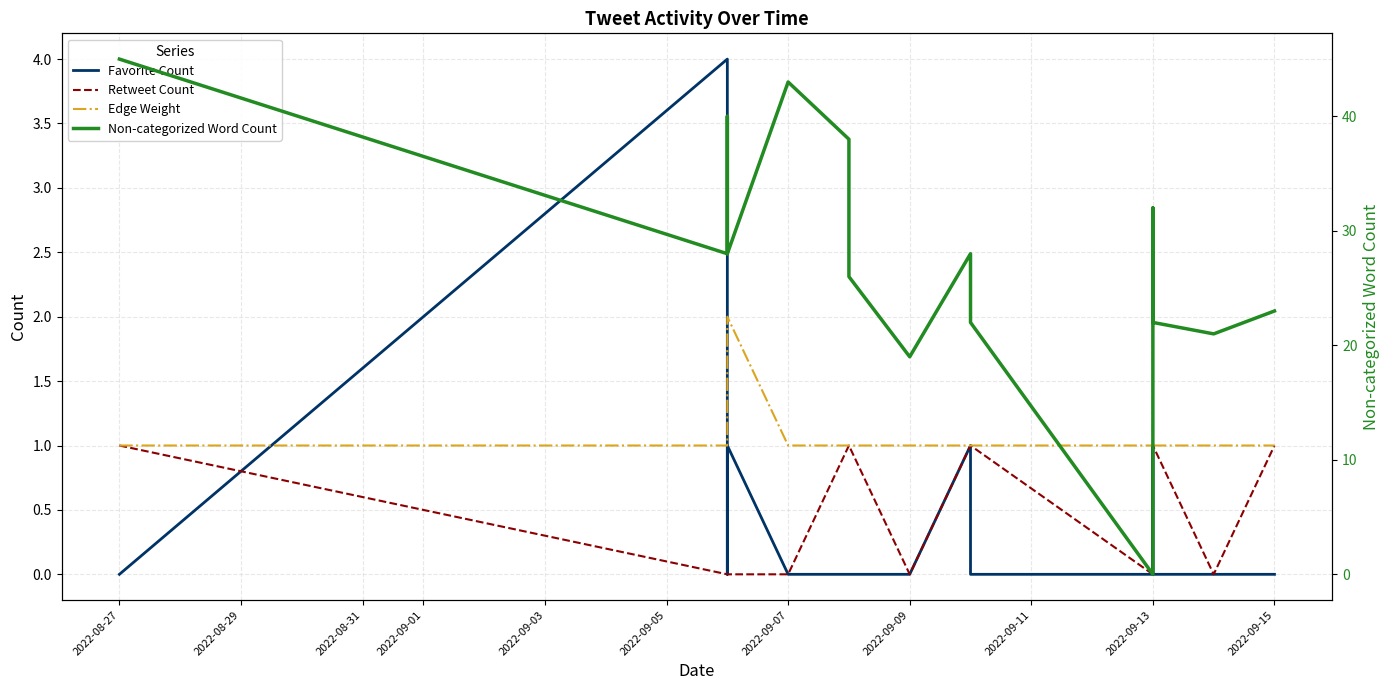

Reading left to right, what are all the values shown in this chart?

Favorite Count: 0	4	0	1	0	0	0	0	0	1	0	0	0	0	0	0	0	0	0	1	0	0	0	0	0
Retweet Count: 1	0	0	0	0	1	1	1	0	1	1	0	0	0	0	0	0	0	0	0	0	1	0	0	1
Edge Weight: 1	1	1	2	1	1	1	1	1	1	1	1	1	1	1	1	1	1	1	2	2	1	1	1	1
Non-categorized Word Count: 45	28	40	28	43	38	26	26	19	28	22	0	0	0	0	0	0	0	0	24	32	22	21	21	23